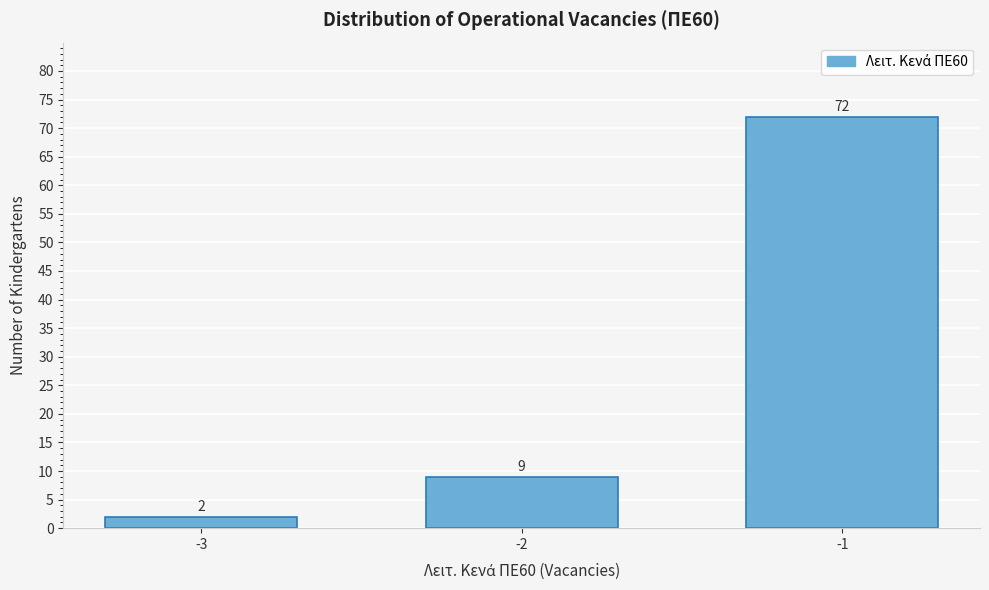

Reading left to right, transcribe all the data shown in this chart.

2	9	72